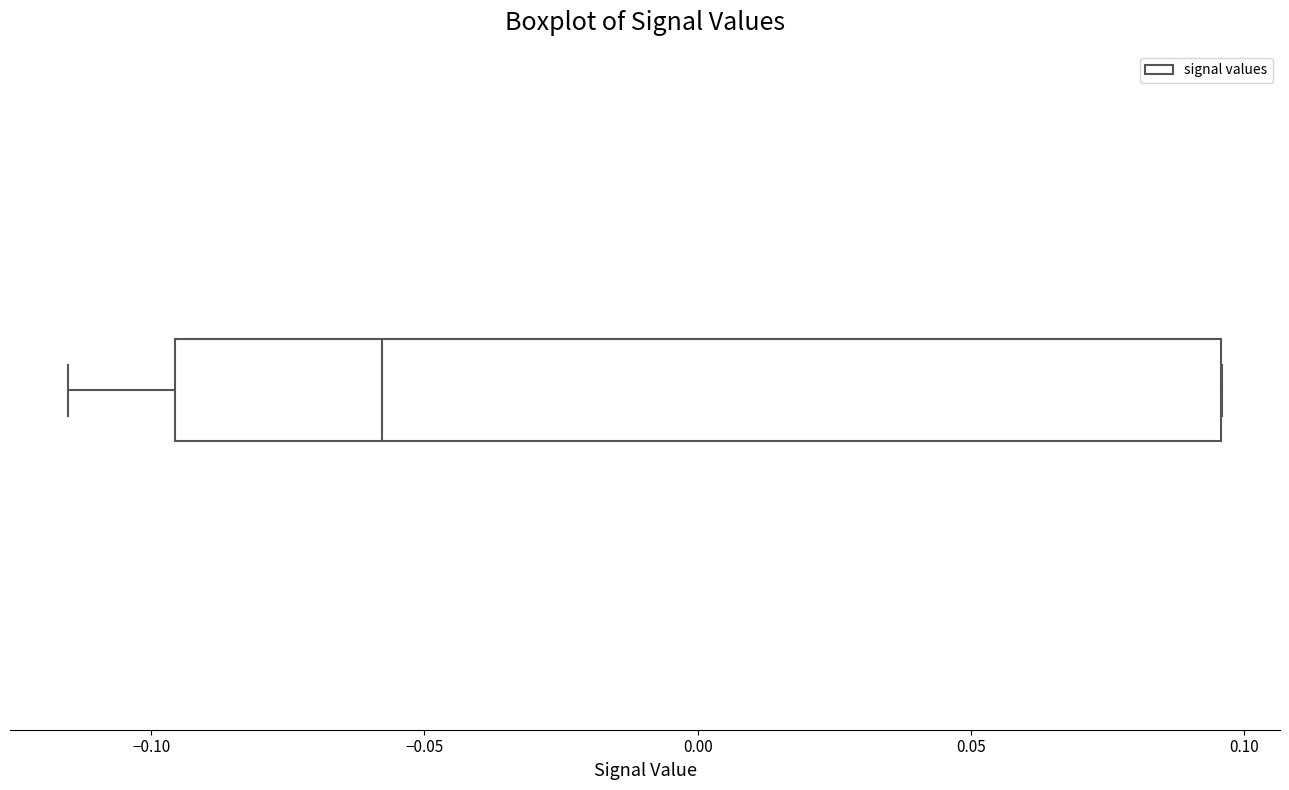

Transcribe this box plot: give where the median line is, the range the box spans, and where the two whiskers end, as read against the x-axis. The values are not printed on the chart, so give them approximately, as read against the axis.

median -0.060, box -0.095 to 0.095, whiskers -0.115 to 0.095